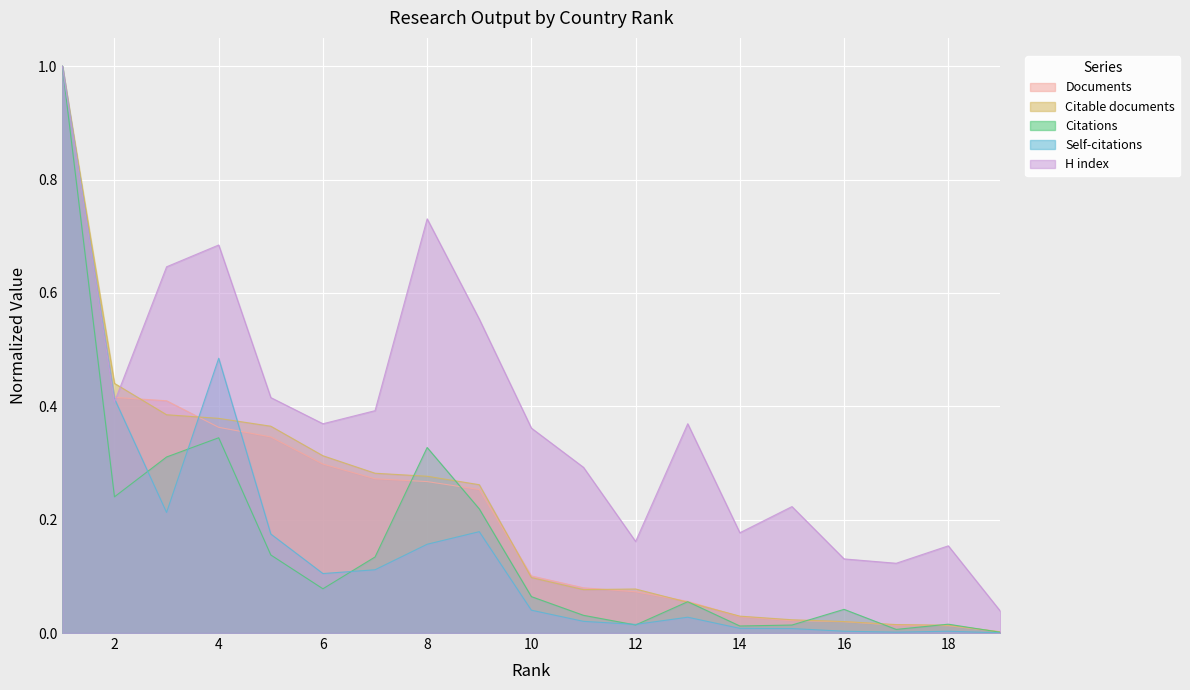

After their last crossing, which series has the higher values: Documents or H index?

H index